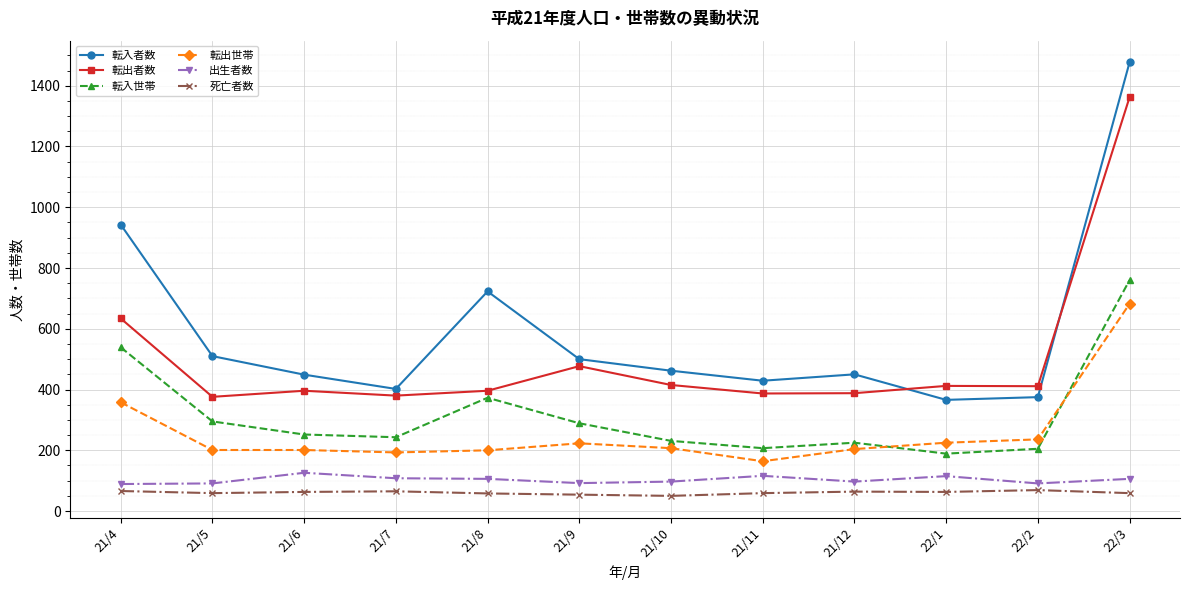

How many lines are shown in the chart?

6